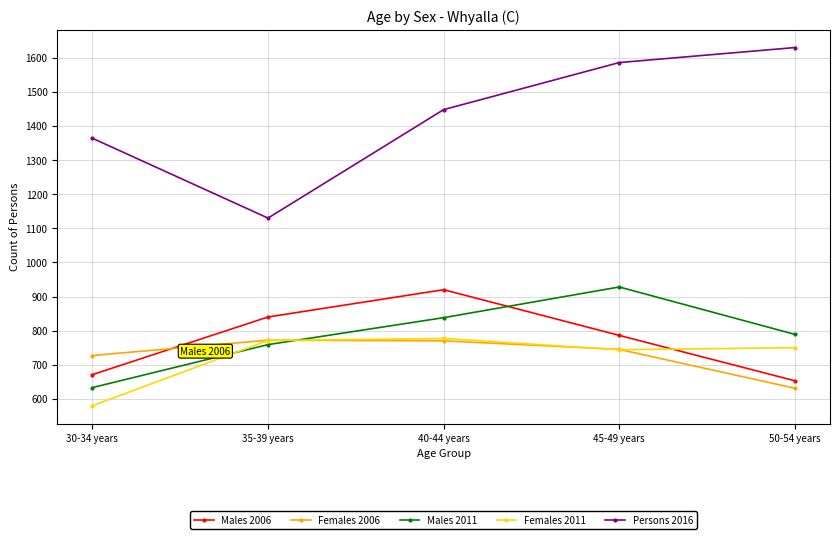

Which series changed the most between 45-49 years and 50-54 years?

Males 2011